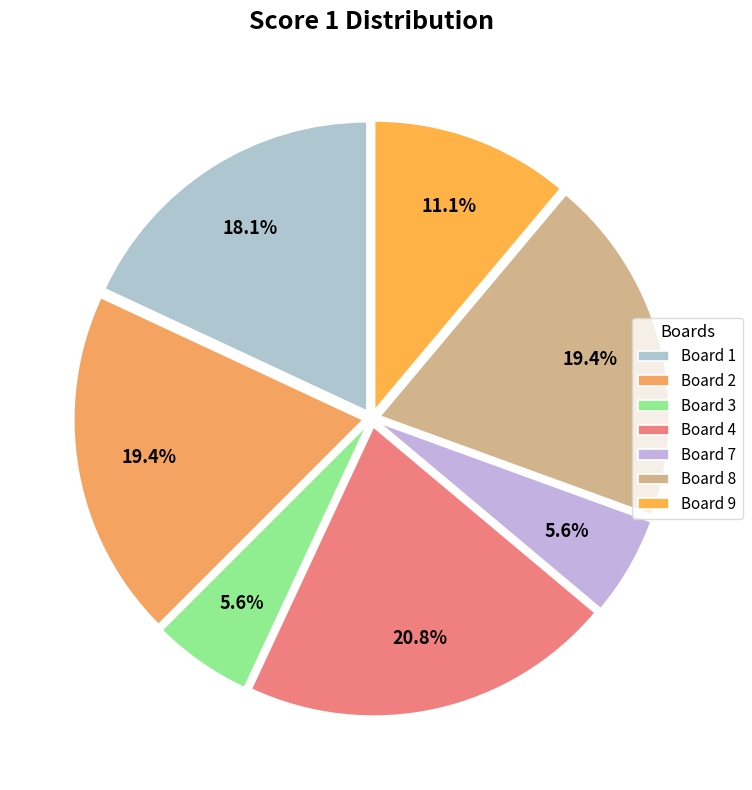

How many slices are in this pie chart?

7